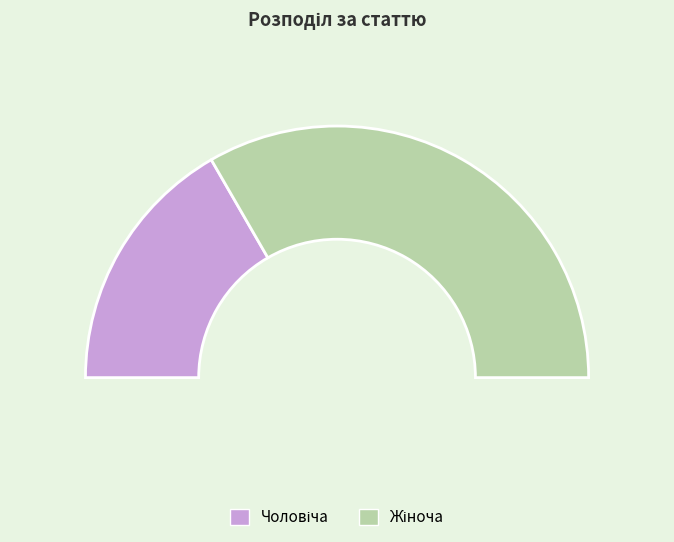

To the nearest percent, what is the difference between the Жіноча and Чоловіча slice percentages?

33%